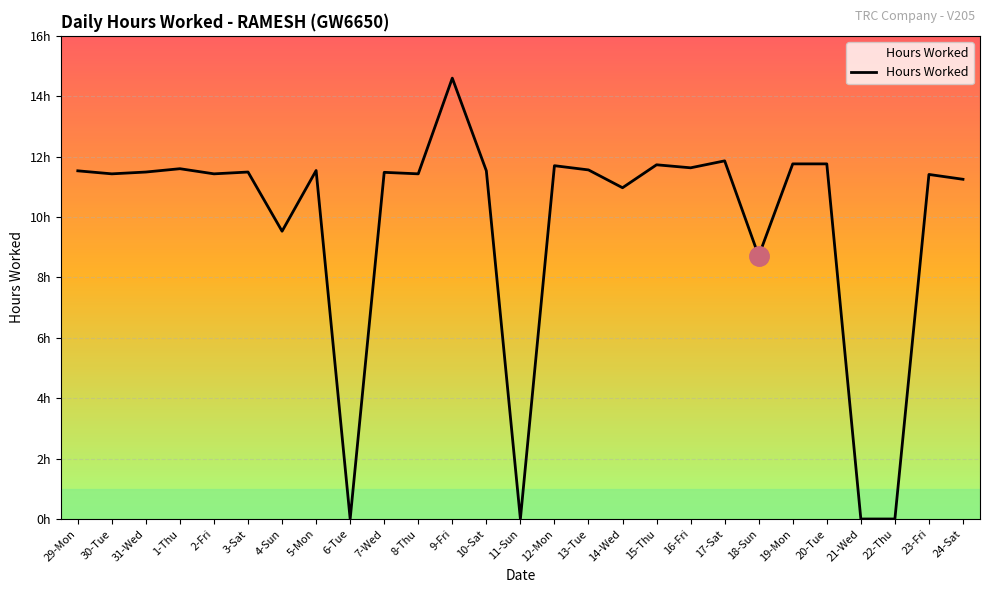

What is the value of the 11th point from the left?

11.4